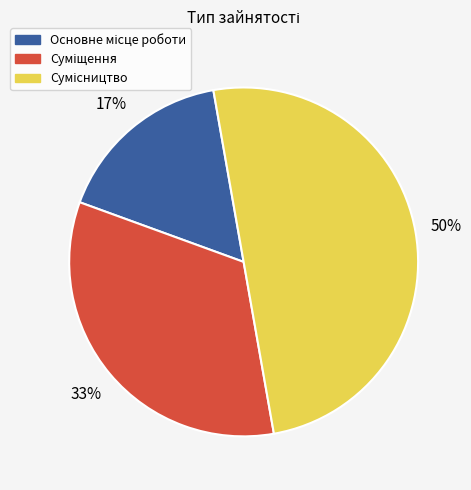

To the nearest percent, what is the difference between the largest and smallest slice percentages?

33%